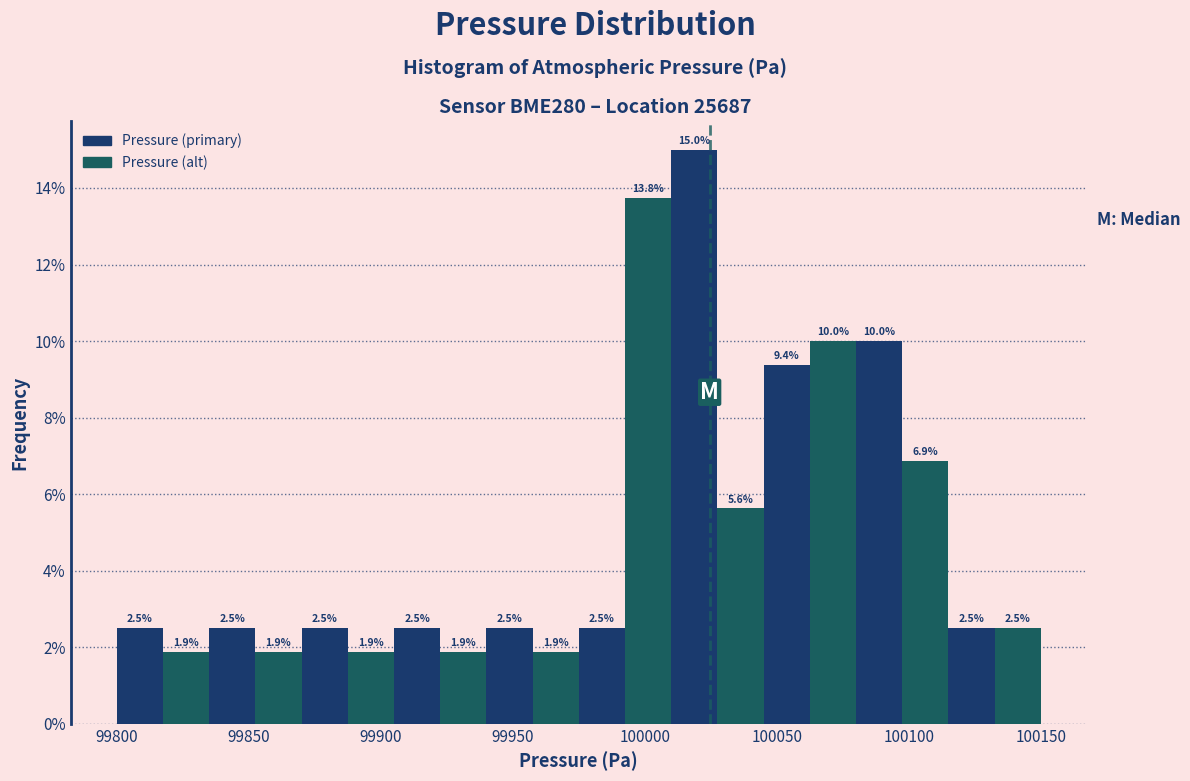

Read against the x-axis, roughly where is the centre of the tallest bar?

100020